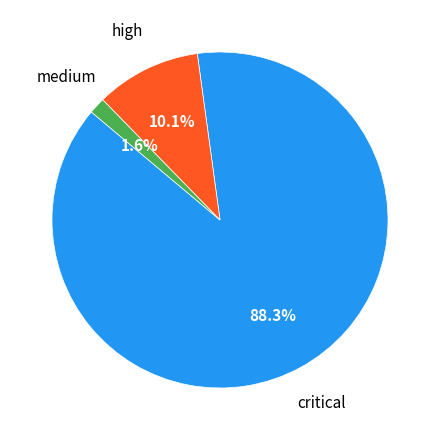

How many slices are in this pie chart?

3